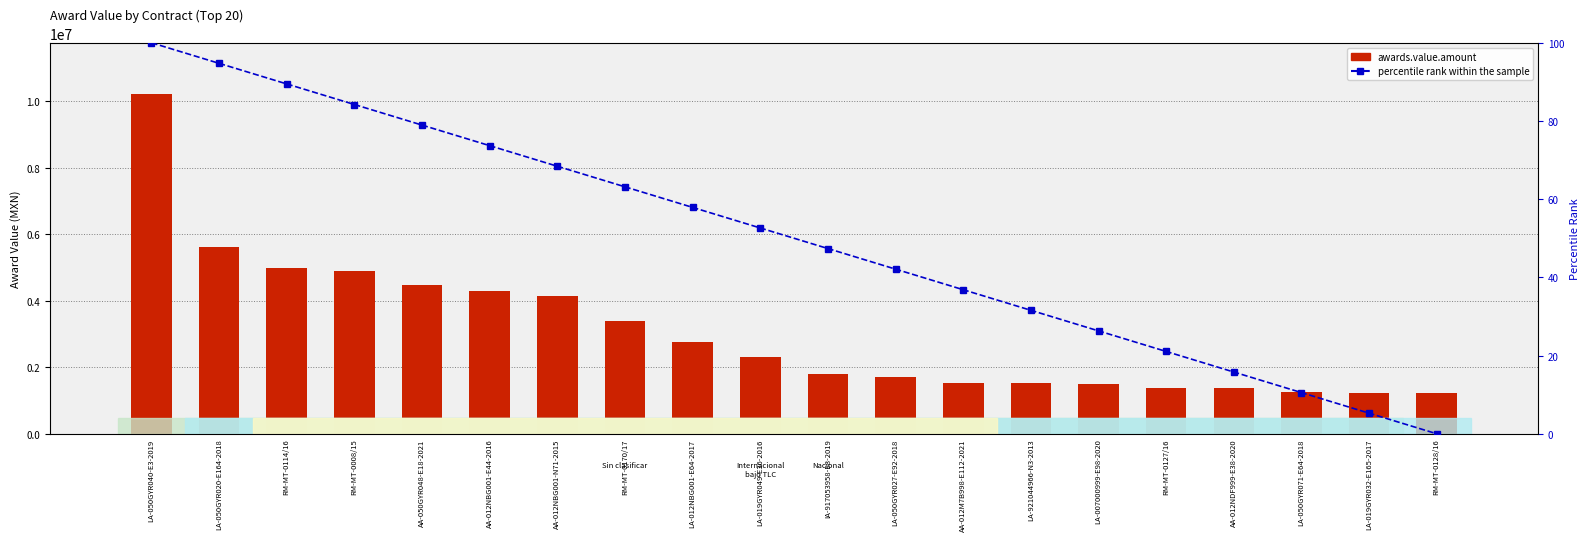

Is the value of awards.value.amount at LA-007000999-E98-2020 greater than the value of percentile rank within the sample at LA-012NBG001-E64-2017?

Yes